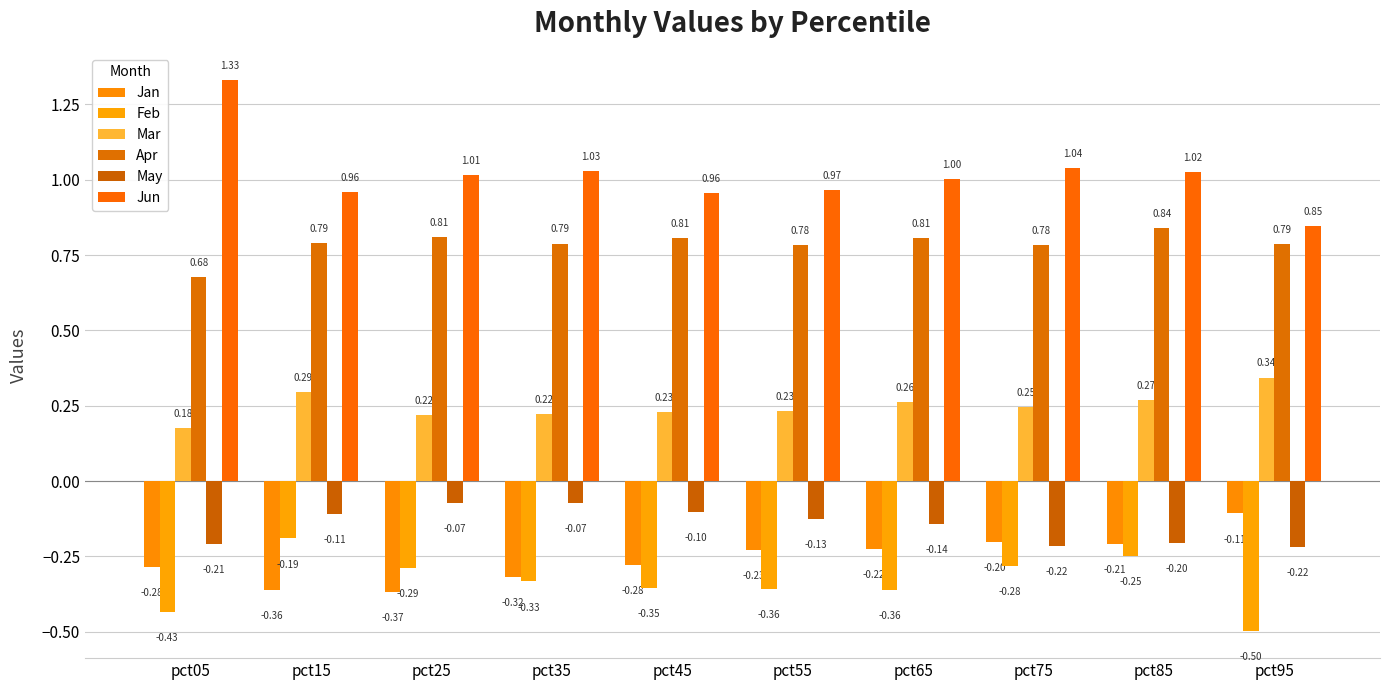

Rank the series at pct25 from lowest to highest value.

Jan, Feb, May, Mar, Apr, Jun